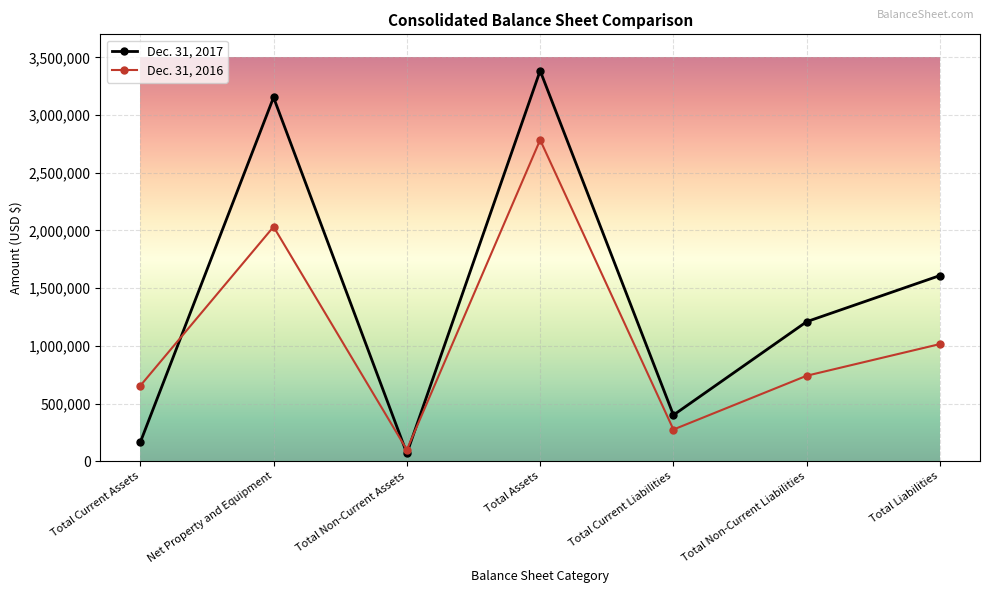

What are all the series names shown in the legend?

Dec. 31, 2017, Dec. 31, 2016